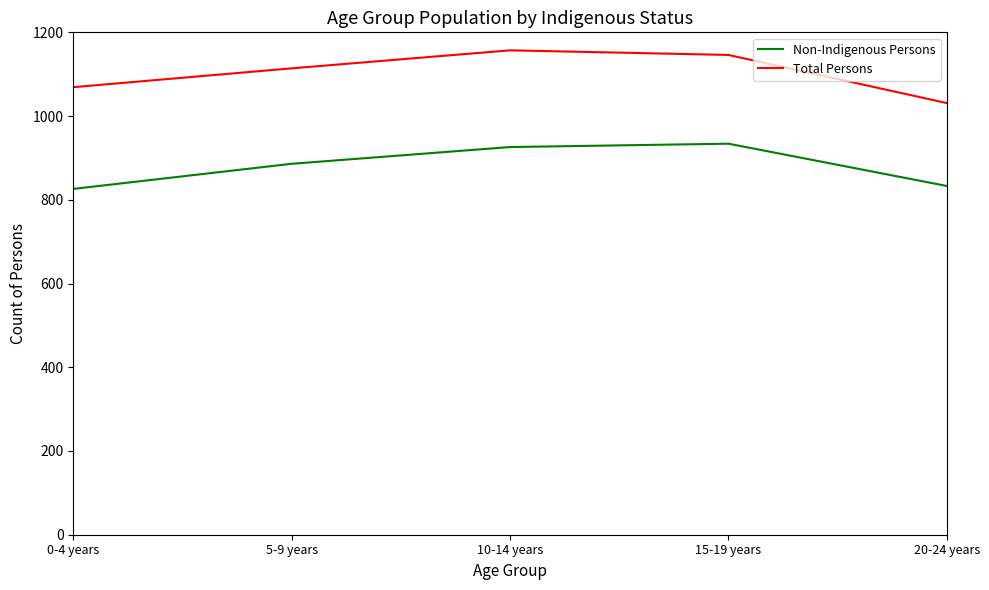

True or false: Total Persons and Non-Indigenous Persons intersect in this chart.

False